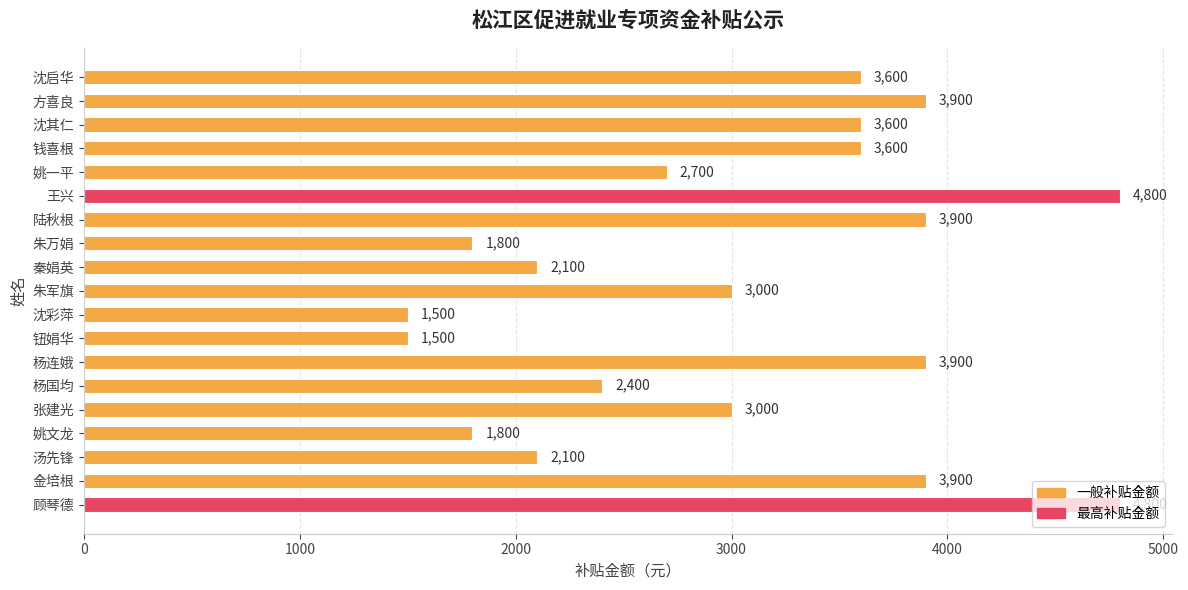

Does the chart contain any negative values?

No